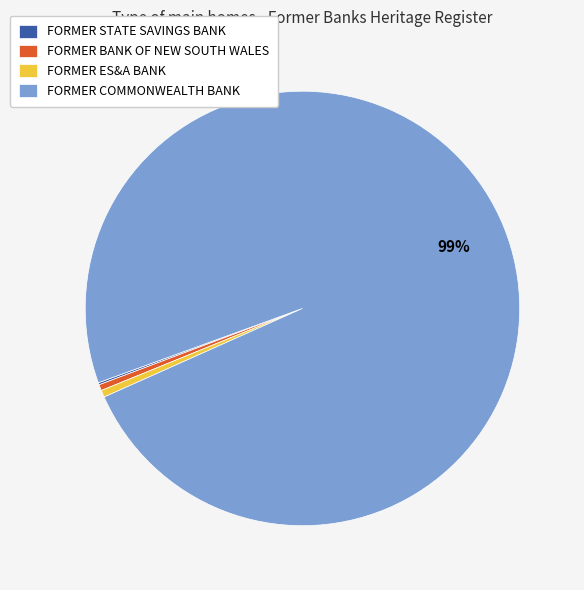

Approximately how many times larger is the value at FORMER ES&A BANK compared to FORMER BANK OF NEW SOUTH WALES?

1.2